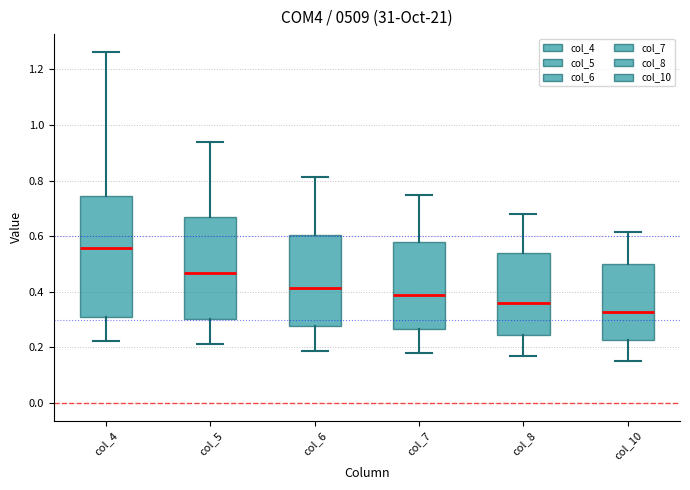

Where does the upper whisker of the box for col_8 end on the y-axis? The values are not printed on the chart, so give them approximately, as read against the axis.

0.68